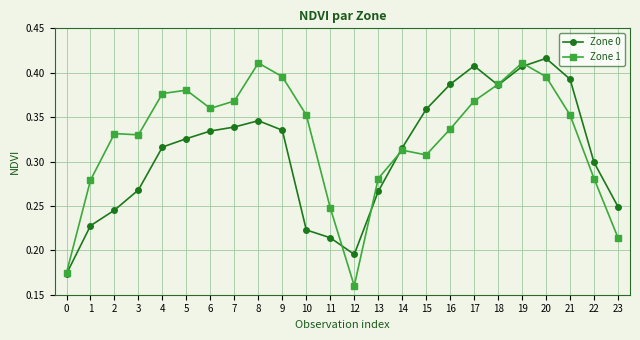

Rank the series by their average value, from lowest to highest.

Zone 0, Zone 1